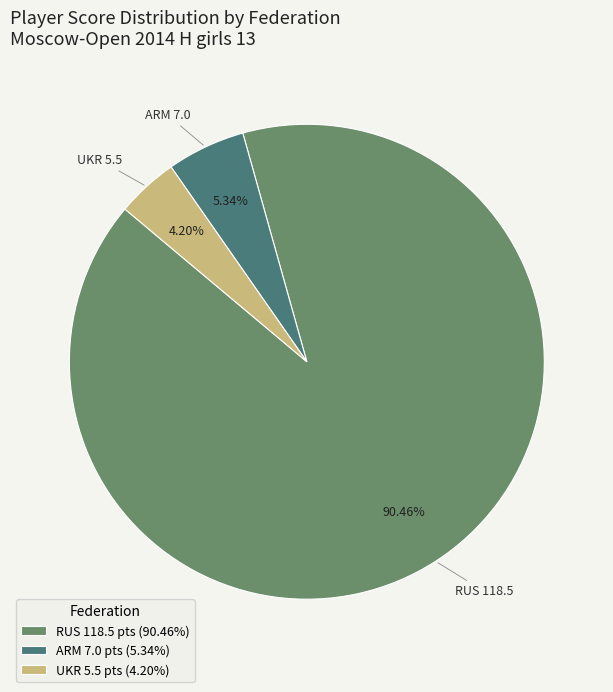

Which slice is the largest?

RUS